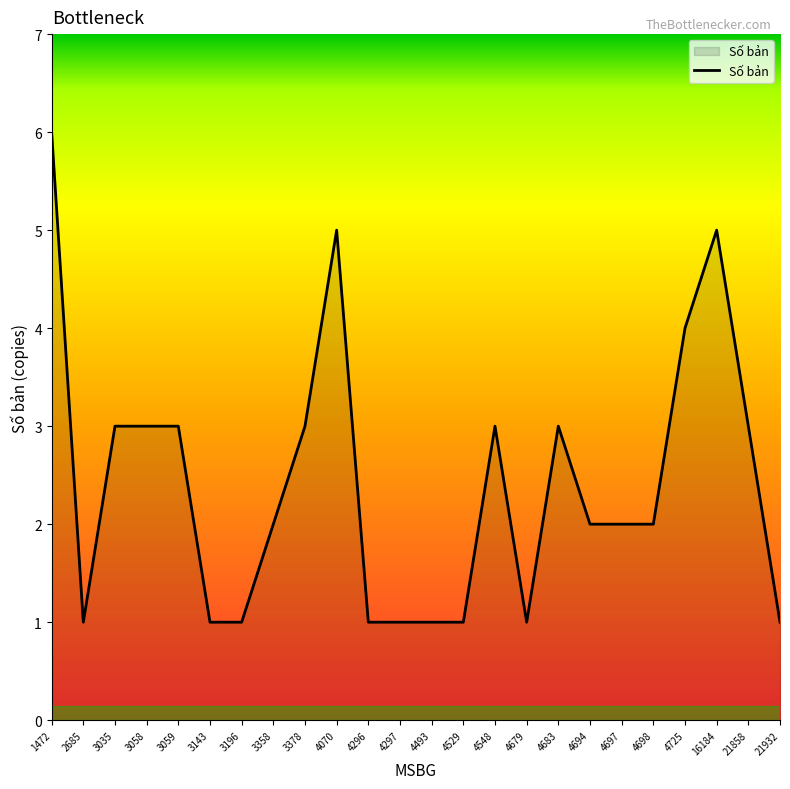

Count the number of data series in this chart.

1